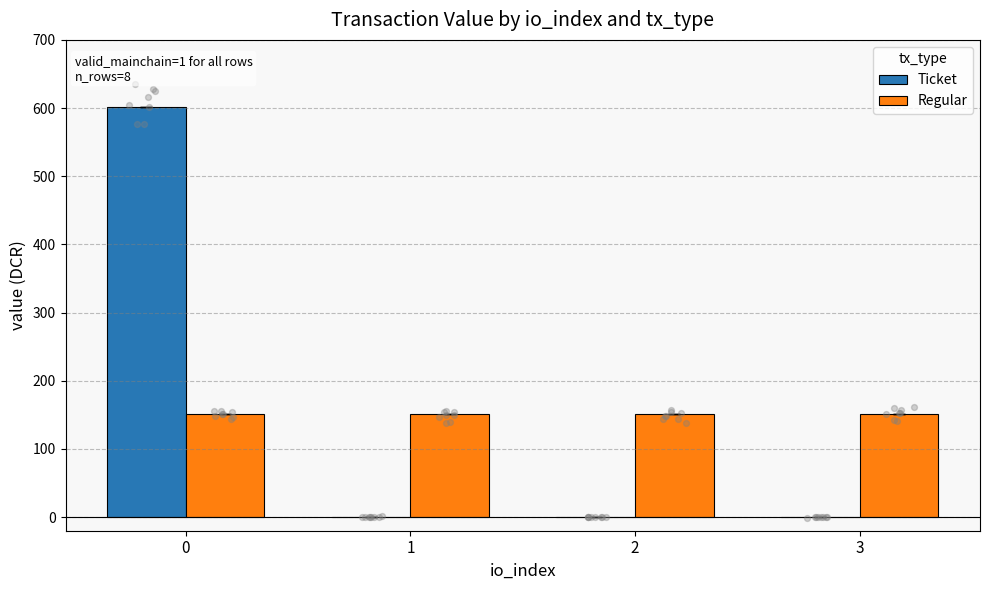

At how many categories does at least one series exceed 518?

1